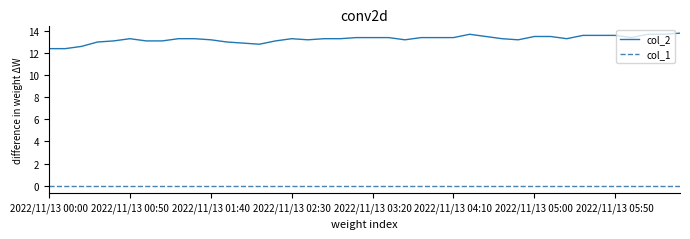

How many distinct data groups are displayed?

2